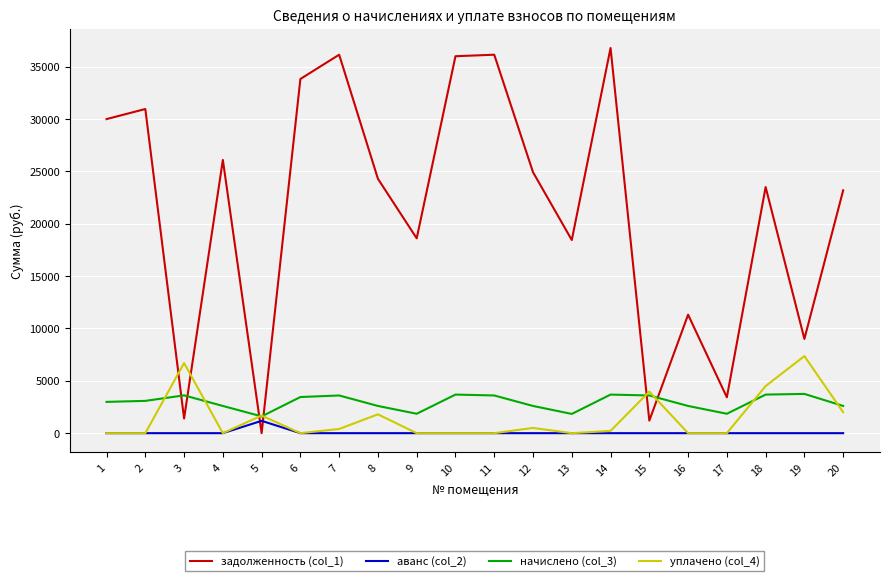

What is the average value of the задолженность (col_1) series?

21269.1